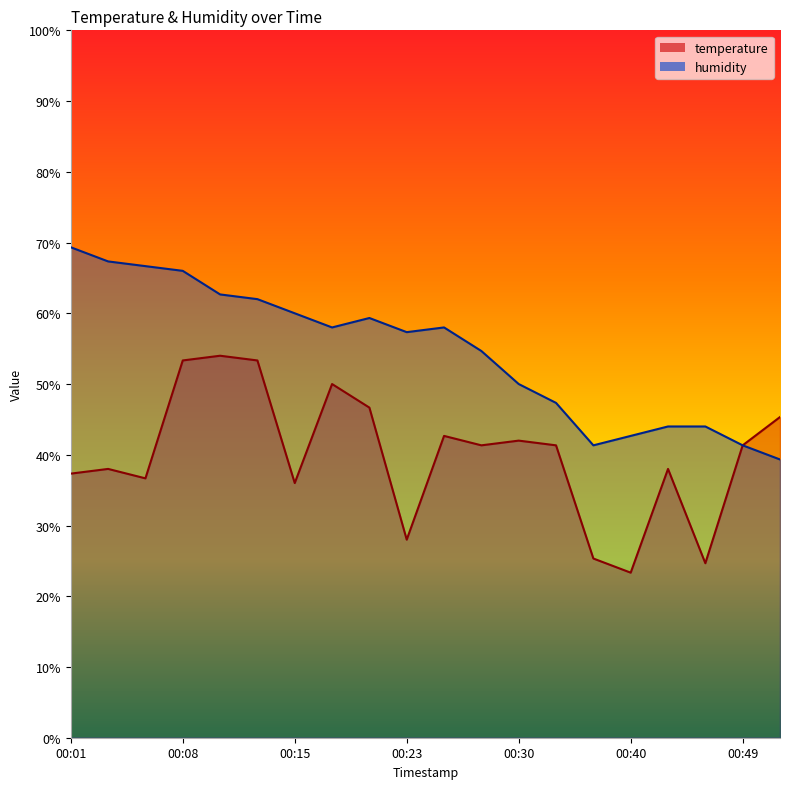

True or false: temperature and humidity intersect in this chart.

False